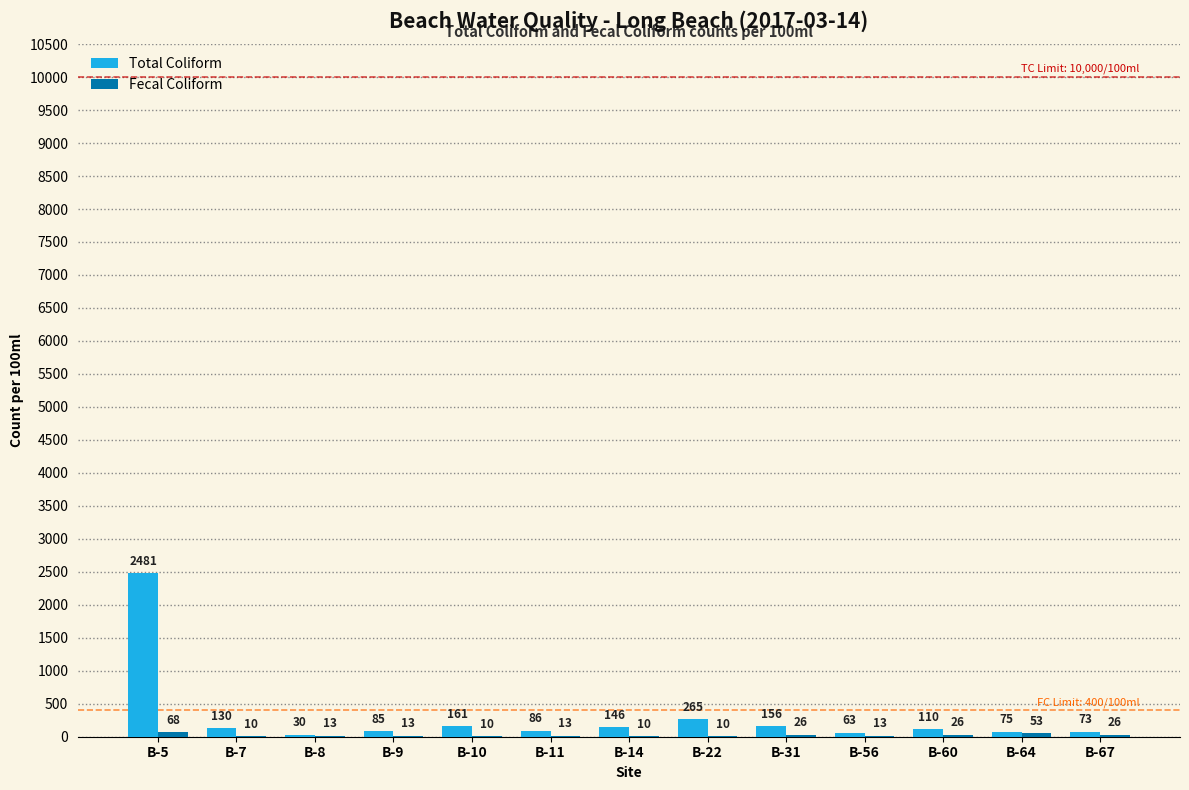

Count the number of data series in this chart.

2